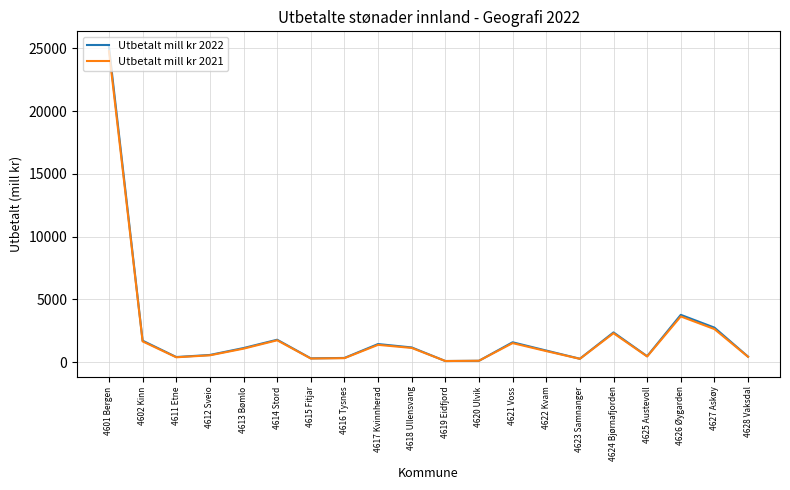

At which category is the sum across all series the highest?

4601 Bergen